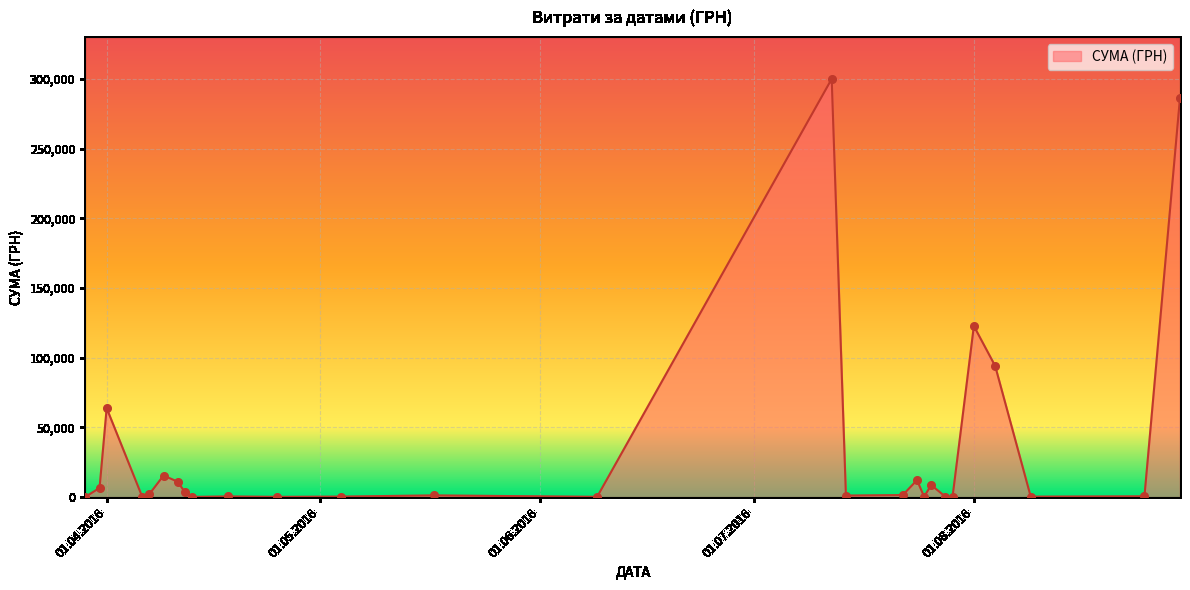

What is the maximum value shown in the chart?

299923.2